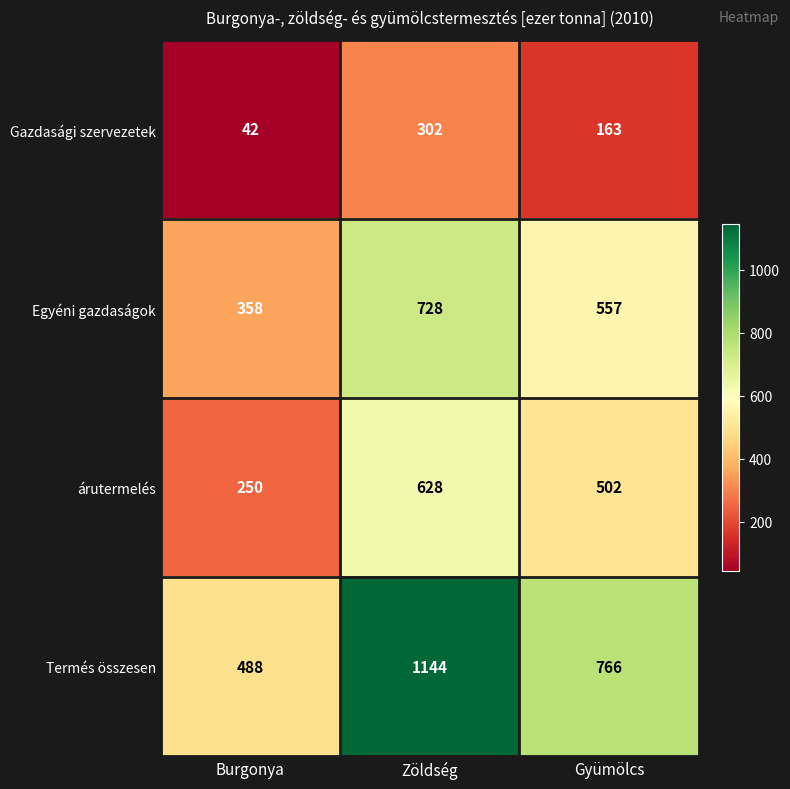

At which category does the chart reach its peak across all series?

Zöldség